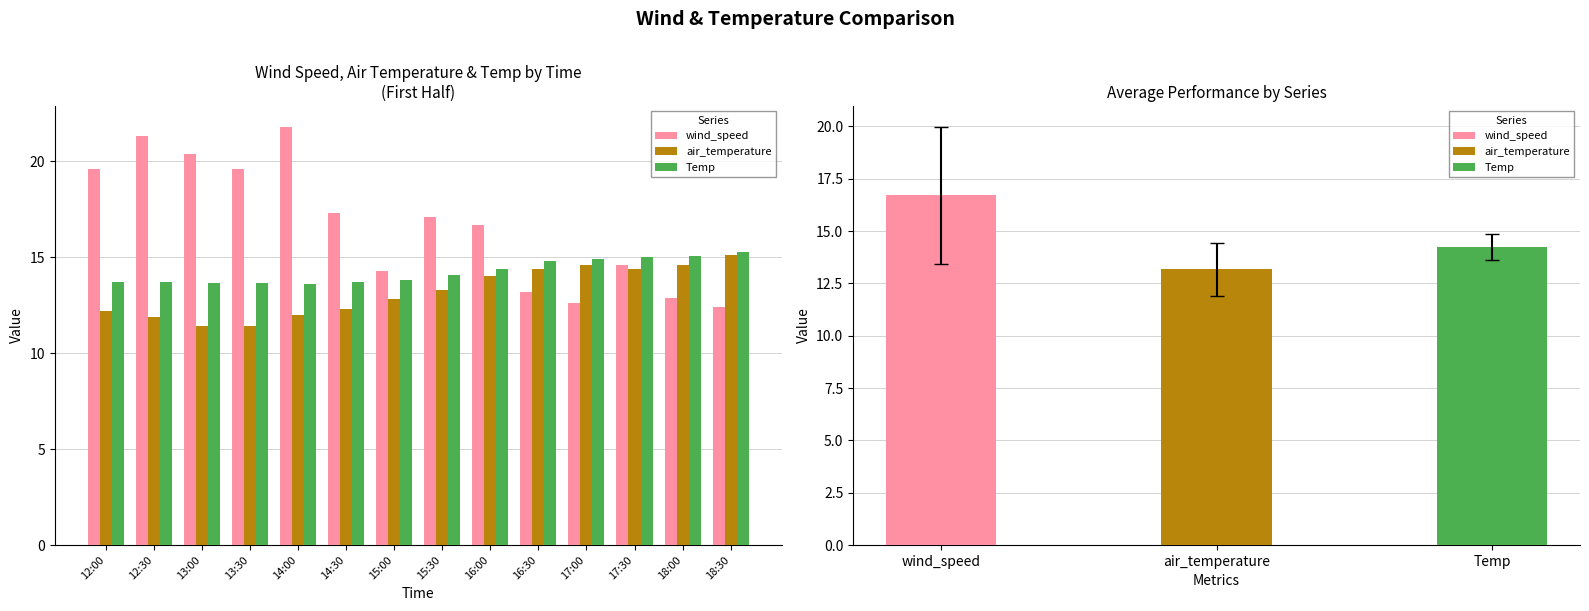

Which category has the highest value in the Temp series?

18:30